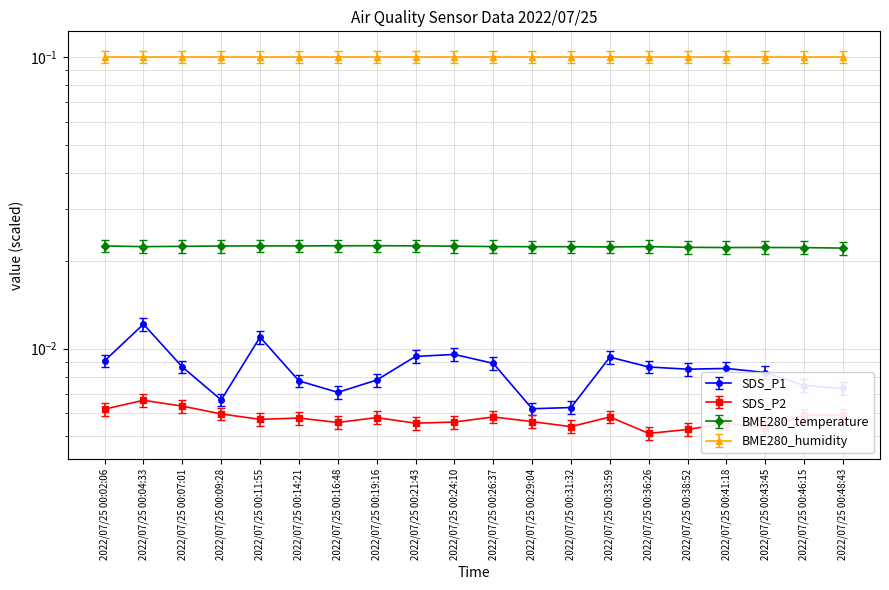

At which label is BME280_temperature closest to 0?

2022/07/25 00:48:43